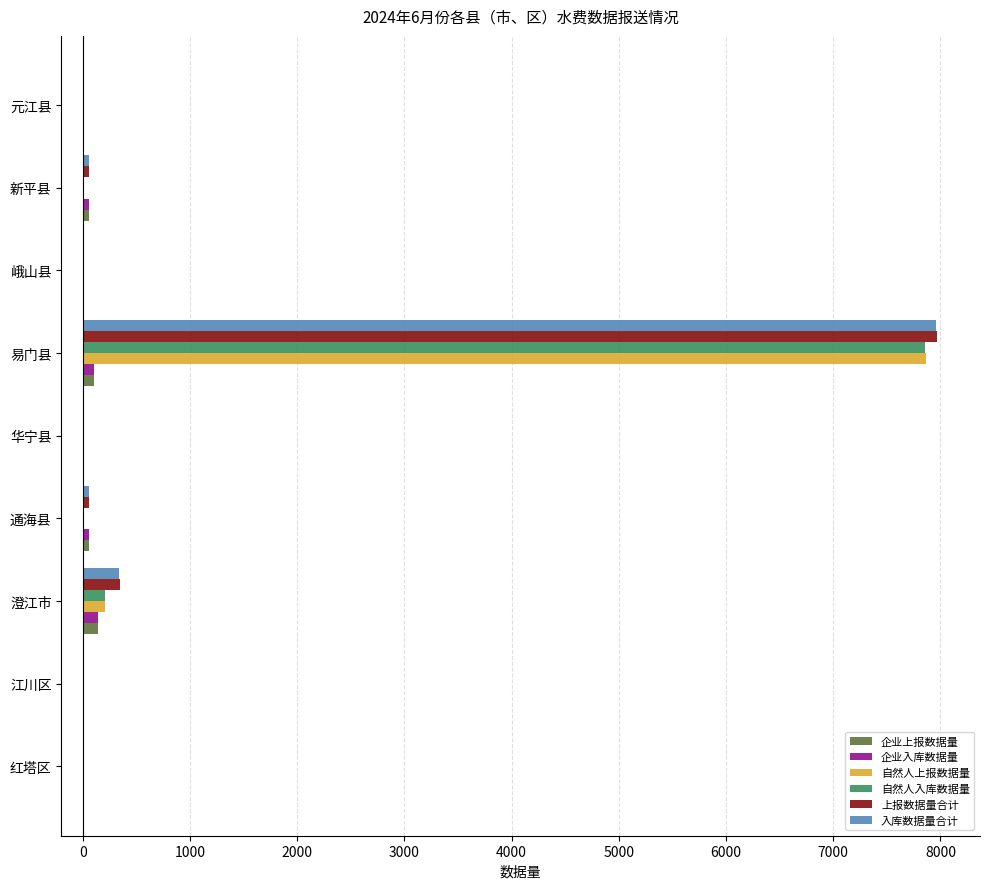

The 自然人入库数据量 series shows 0 at 新平县. True or false?

True